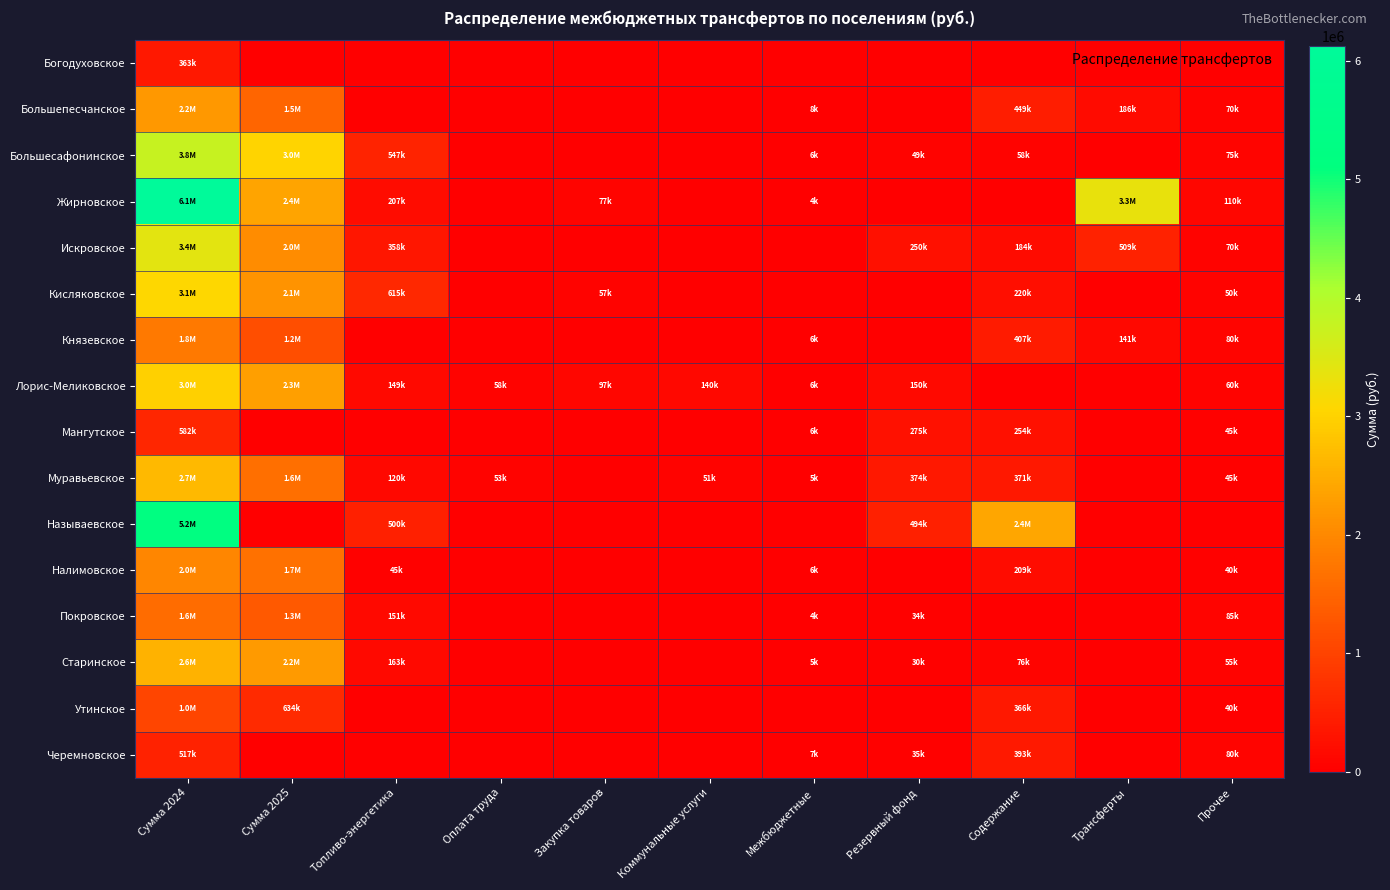

At Оплата труда, list the series in order from smallest to largest.

Богодуховское, Большепесчанское, Большесафонинское, Жирновское, Искровское, Кисляковское, Князевское, Мангутское, Называевское, Налимовское, Покровское, Старинское, Утинское, Черемновское, Муравьевское, Лорис-Меликовское